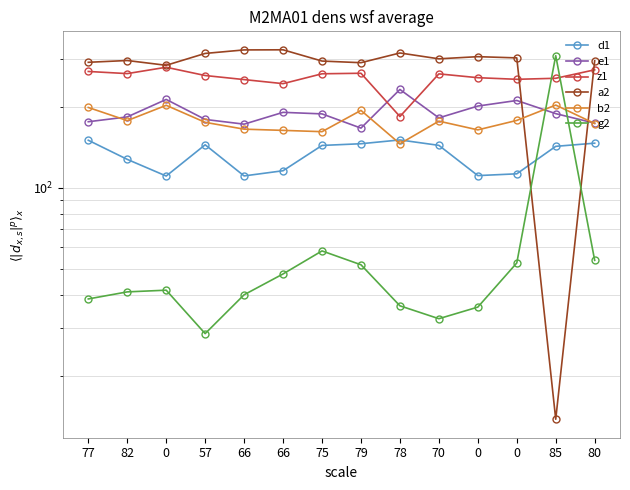

Reading left to right, what are all the values shown in this chart?

d1: 149.9	127.3	110.4	144.2	110.5	115.5	143.4	145.5	150.3	143.5	110.8	112.5	142.3	146.2
e1: 175.6	183.0	212.5	179.1	172.0	190.3	187.8	166.3	231.4	181.5	200.8	210.6	188.2	173.5
z1: 269.9	265.0	279.8	260.7	251.8	243.2	264.6	265.8	183.6	264.4	255.9	252.4	254.6	273.7
a2: 291.9	296.4	284.5	314.9	324.5	324.8	295.0	290.9	316.1	300.7	306.3	303.1	13.8	295.6
b2: 198.4	177.3	202.1	174.7	164.8	163.1	161.3	193.5	145.5	176.5	163.8	177.6	202.5	172.9
g2: 38.6	41.0	41.6	28.7	40.0	47.8	58.2	51.7	36.4	32.6	36.0	52.5	309.0	53.7